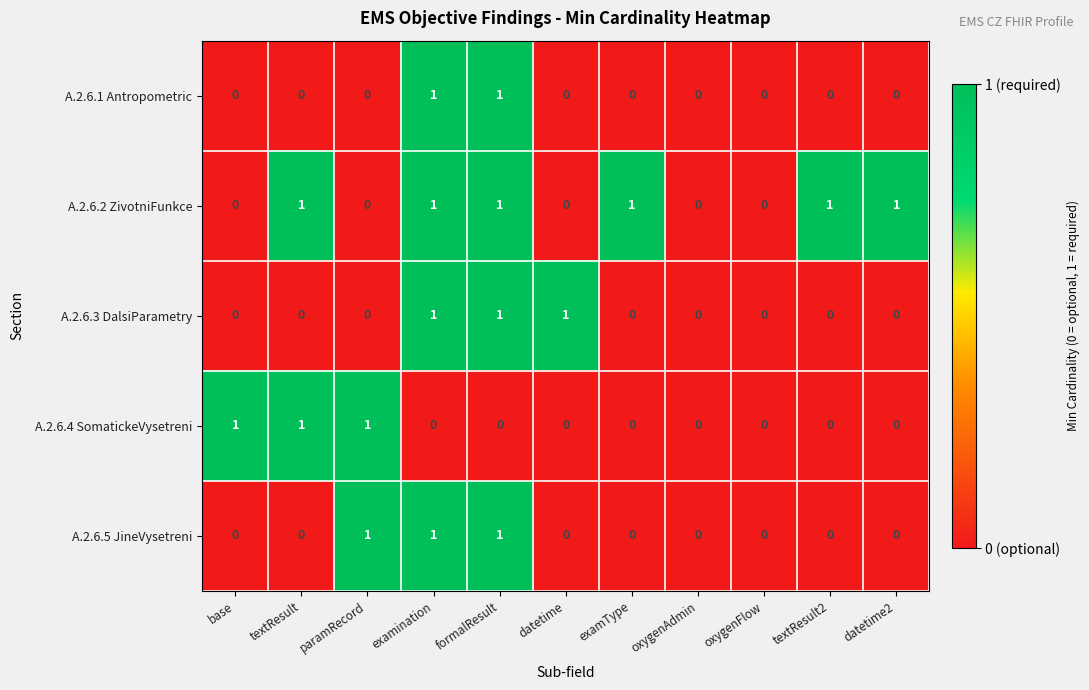

What is the spread (max minus min) of values at examination?

1